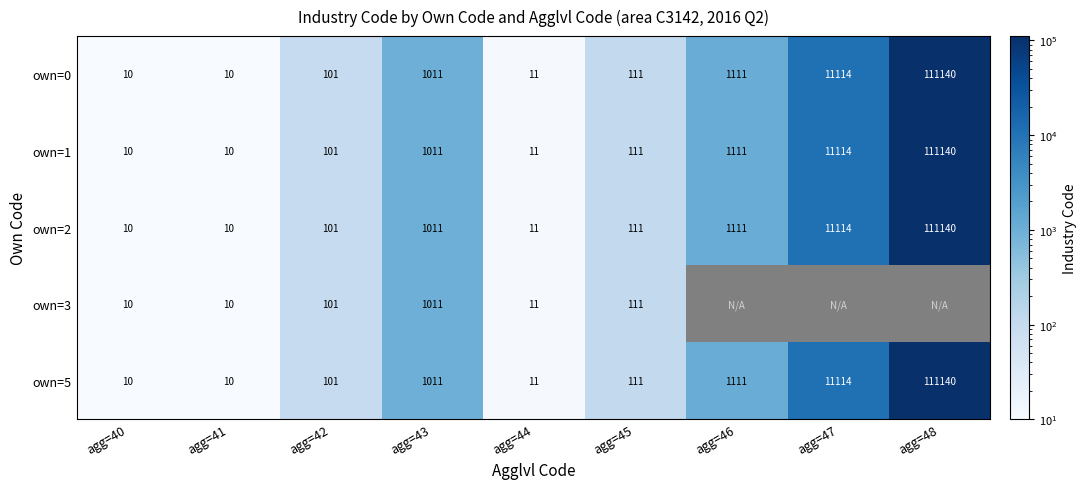

Is the value of own=1 at agg=42 greater than the value of own=2 at agg=44?

Yes